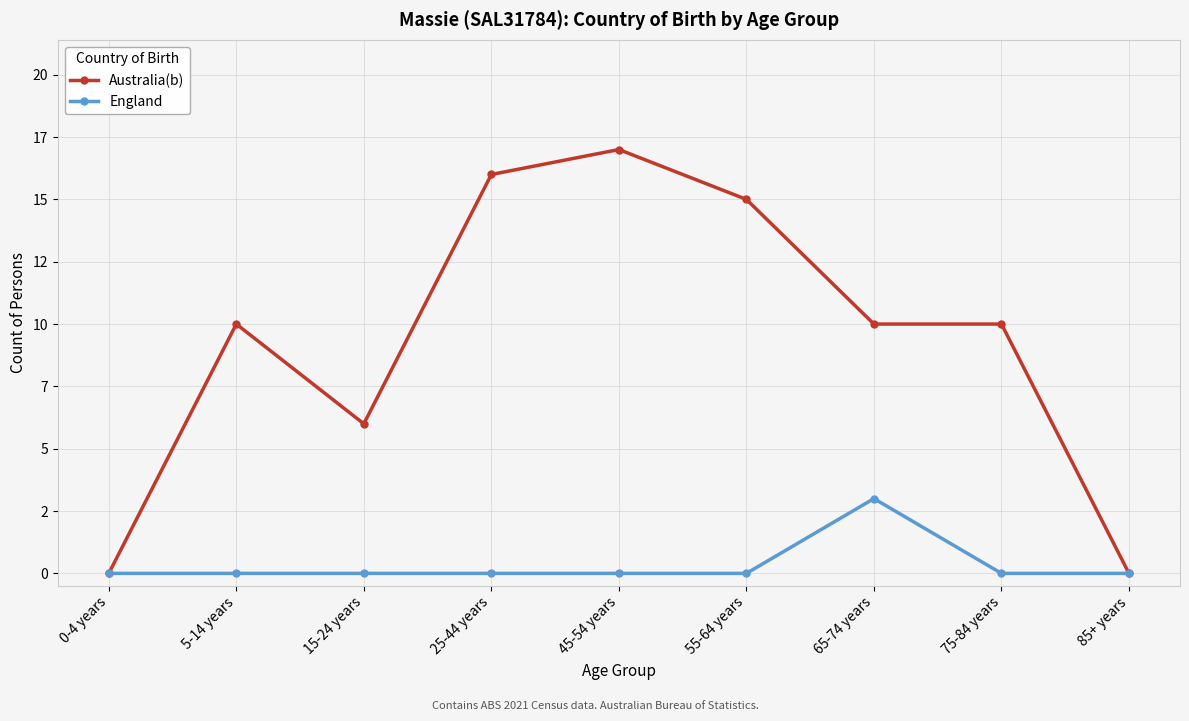

Is this an area chart (filled region under the line)?

No